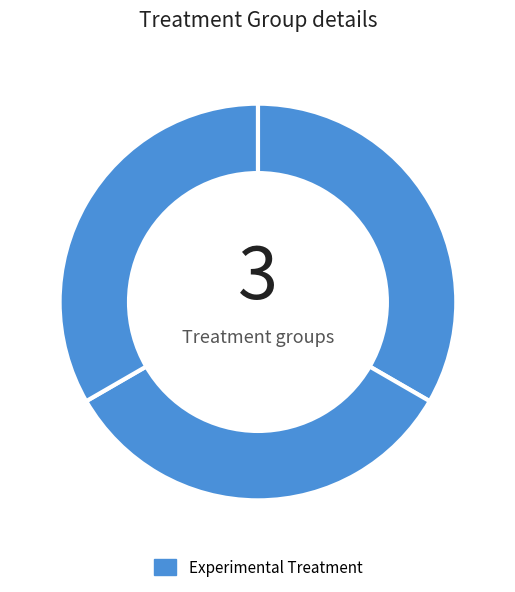

How many segments does this pie chart have?

3